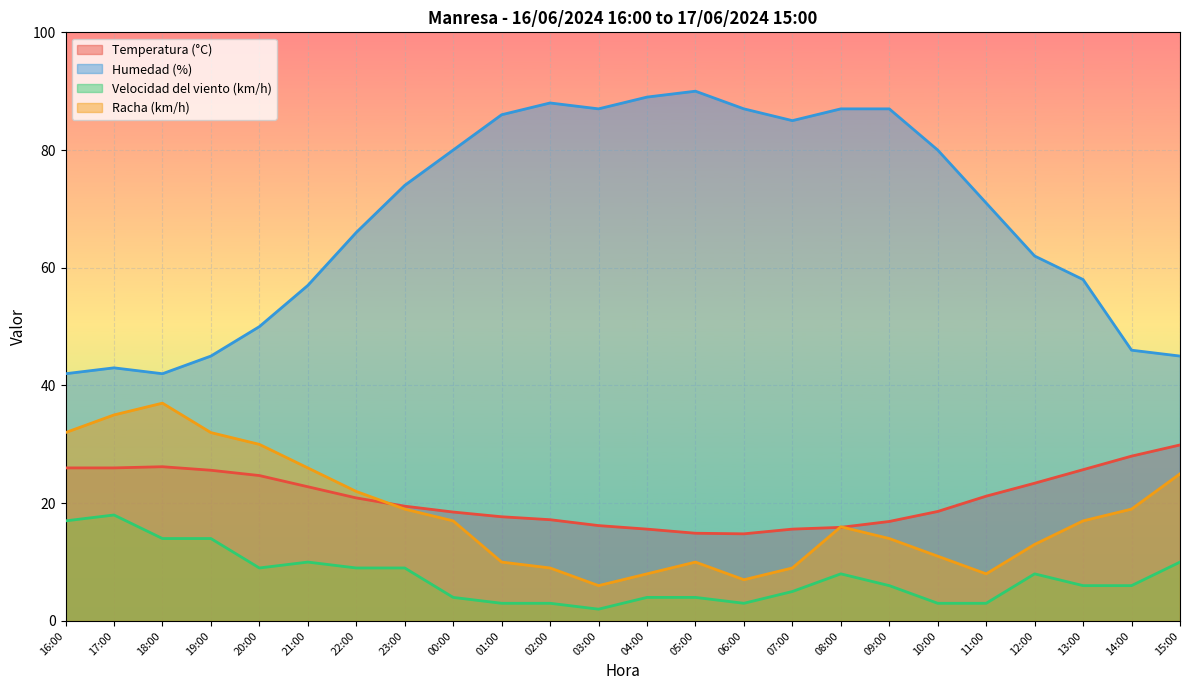

True or false: Velocidad del viento (km/h) and Temperatura (°C) intersect in this chart.

False